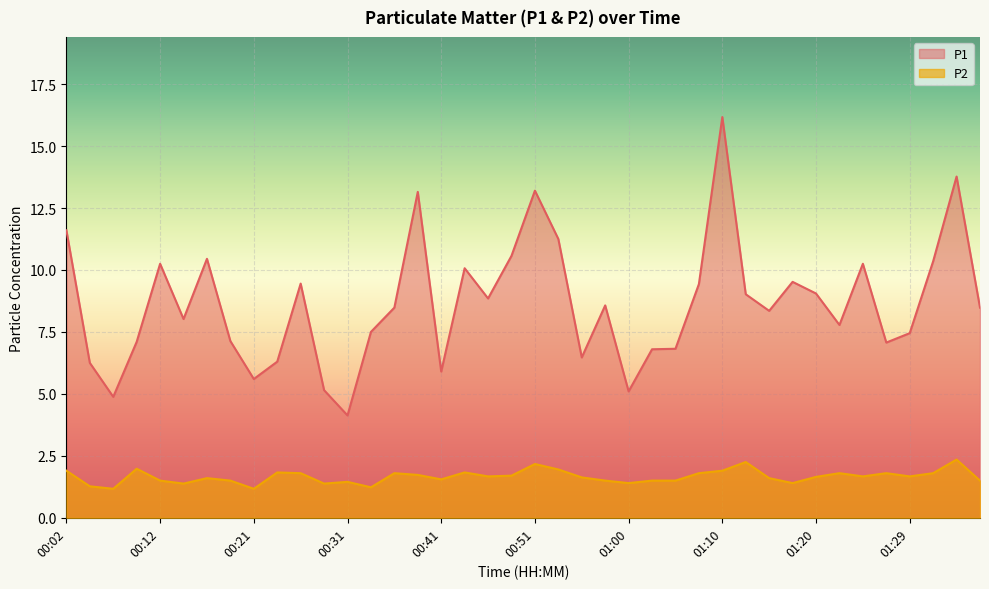

At which category is the sum across all series the highest?

01:10